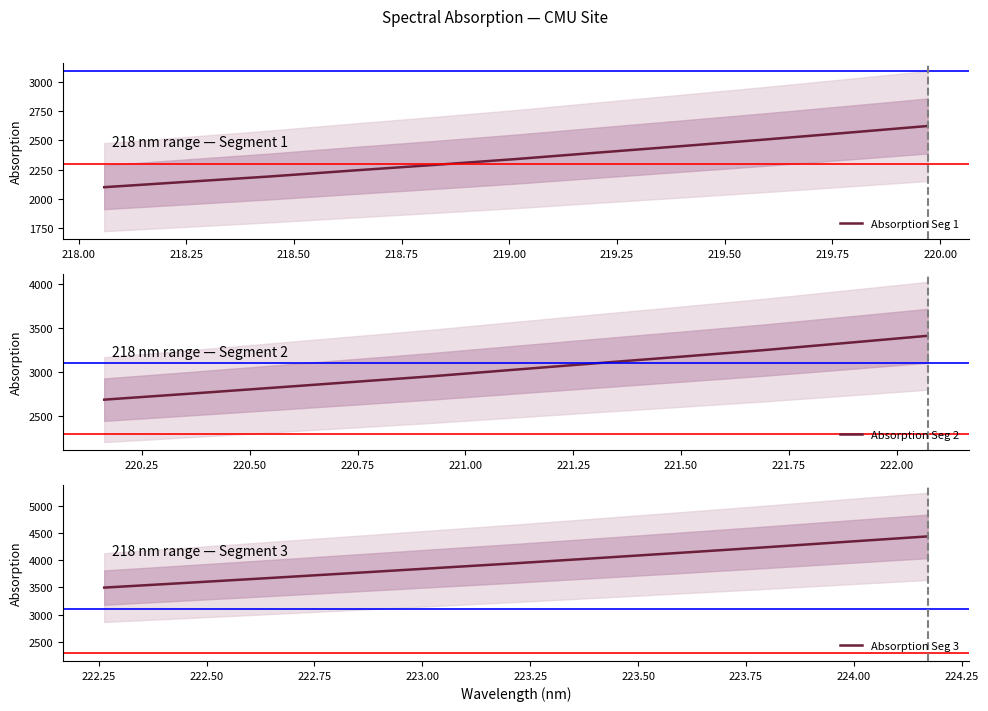

What is the maximum value for Absorption Seg 1?

2624.3